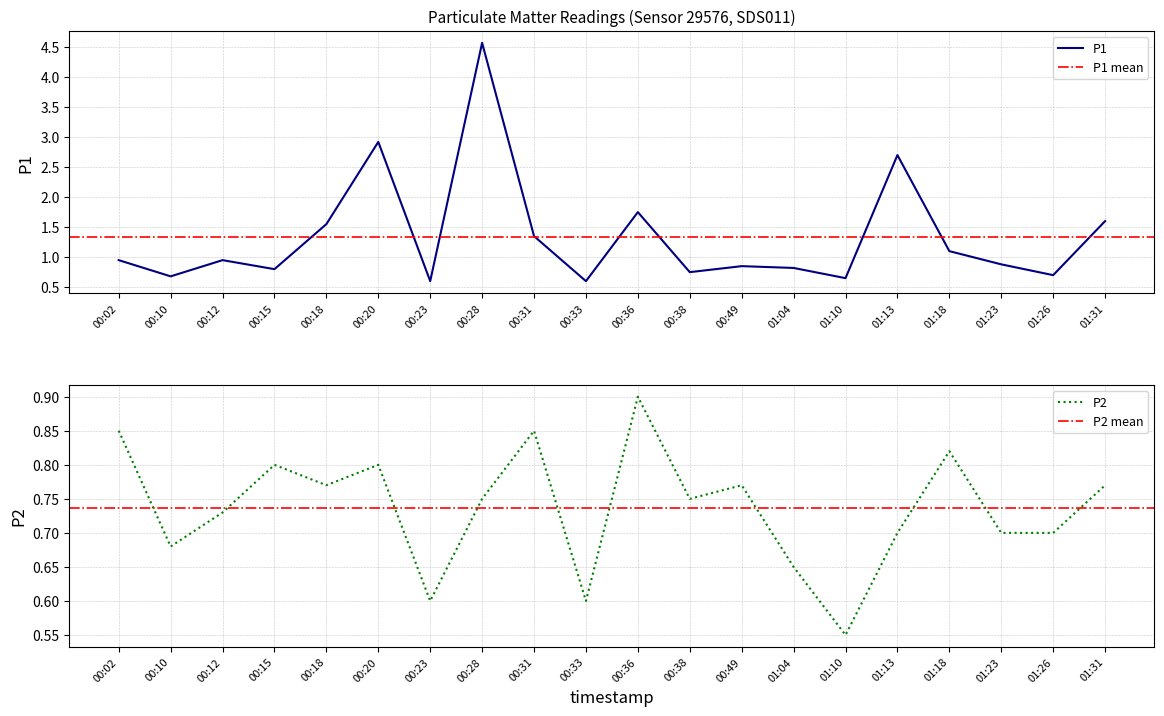

What is the label of the 8th point from the right?

00:49